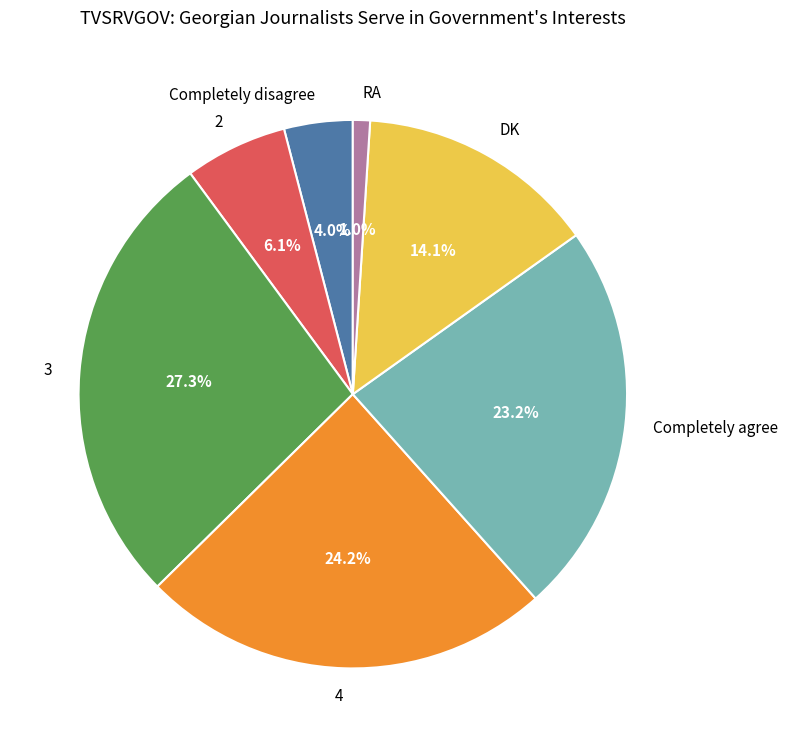

To the nearest percent, what portion does 3 represent?

27%